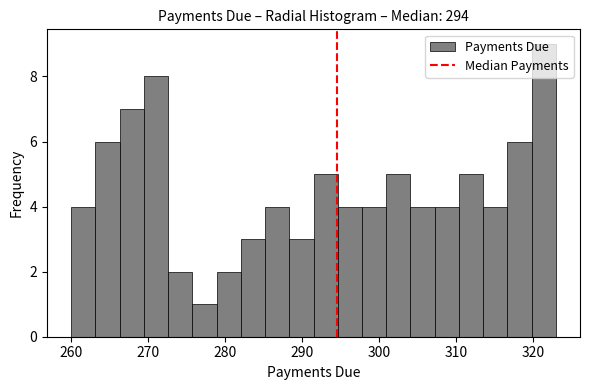

Around what value on the x-axis is the tallest bar? Give the approximate position of its centre, as read against the axis.

321